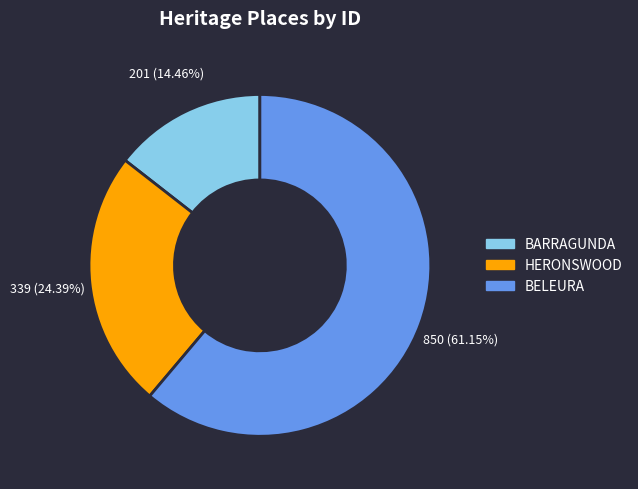

True or false: BELEURA accounts for 70% of the total.

False